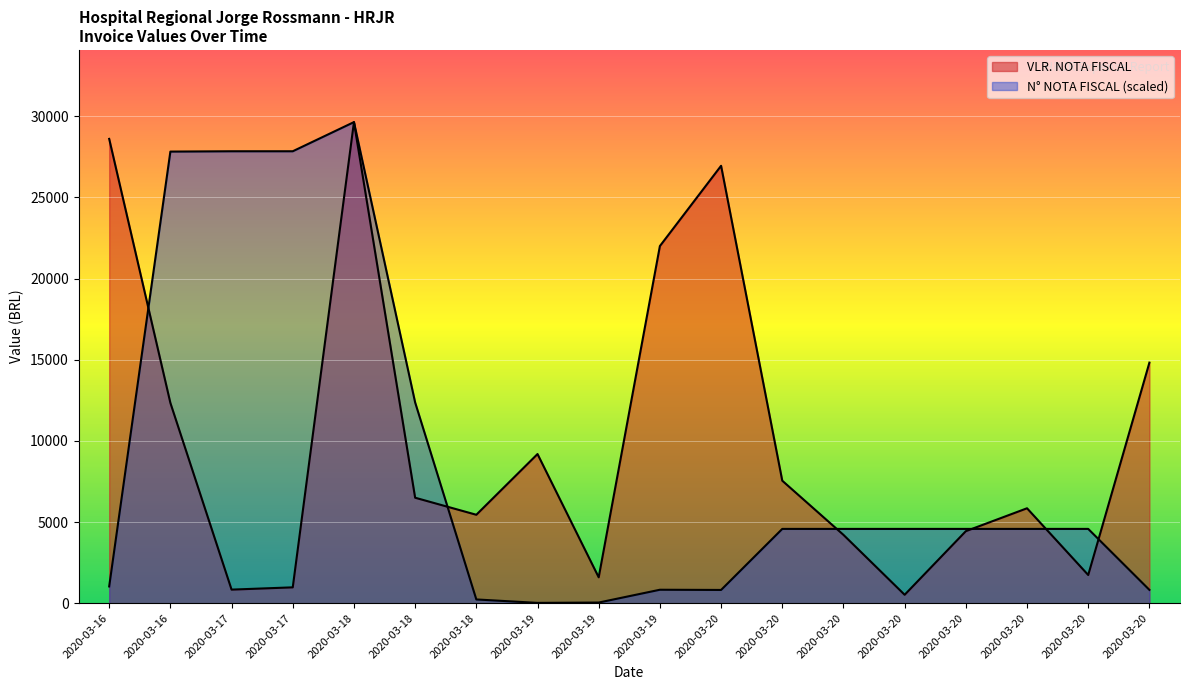

Reading left to right, list all the values displayed in this chart.

VLR. NOTA FISCAL: 28600.0	12340.0	840.0	980.0	29633.4	6500.0	5450.0	9190.0	1598.0	22000.0	26943.0	7548.0	4212.0	522.0	4440.0	5850.0	1740.0	14820.0
N° NOTA FISCAL: 1036.5	27817.9	27838.1	27838.1	29633.4	12368.8	234.8	23.0	43.6	832.1	819.7	4579.2	4579.2	4579.2	4579.4	4579.4	4579.4	824.1